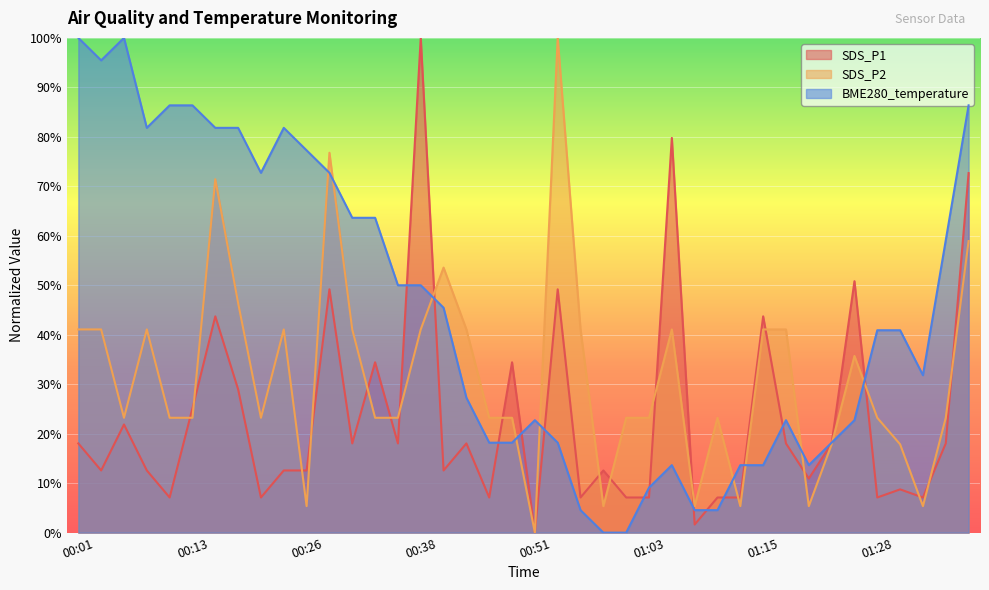

The value of BME280_temperature at 01:13 is 0.1. True or false?

True